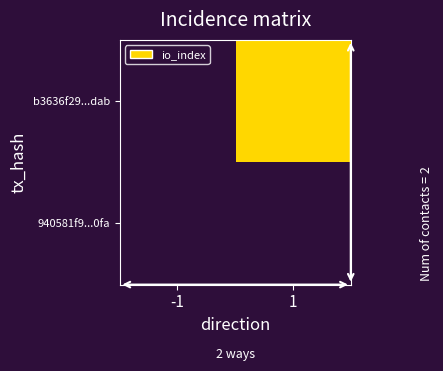

Rank the series at -1 from lowest to highest value.

b3636f29...dab, 940581f9...0fa